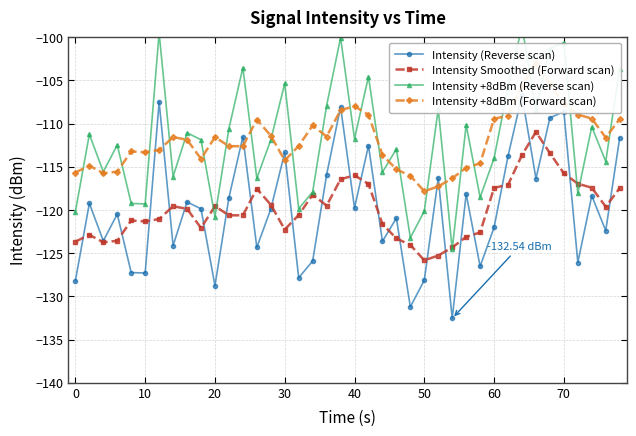

What is the difference between the maximum and minimum values in the Intensity +8dBm (Reverse scan) series?

25.8